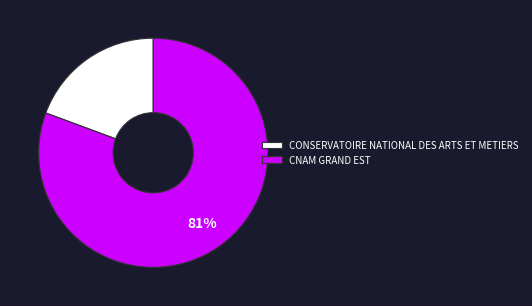

Rank the categories by value from lowest to highest.

CONSERVATOIRE NATIONAL DES ARTS ET METIERS, CNAM GRAND EST